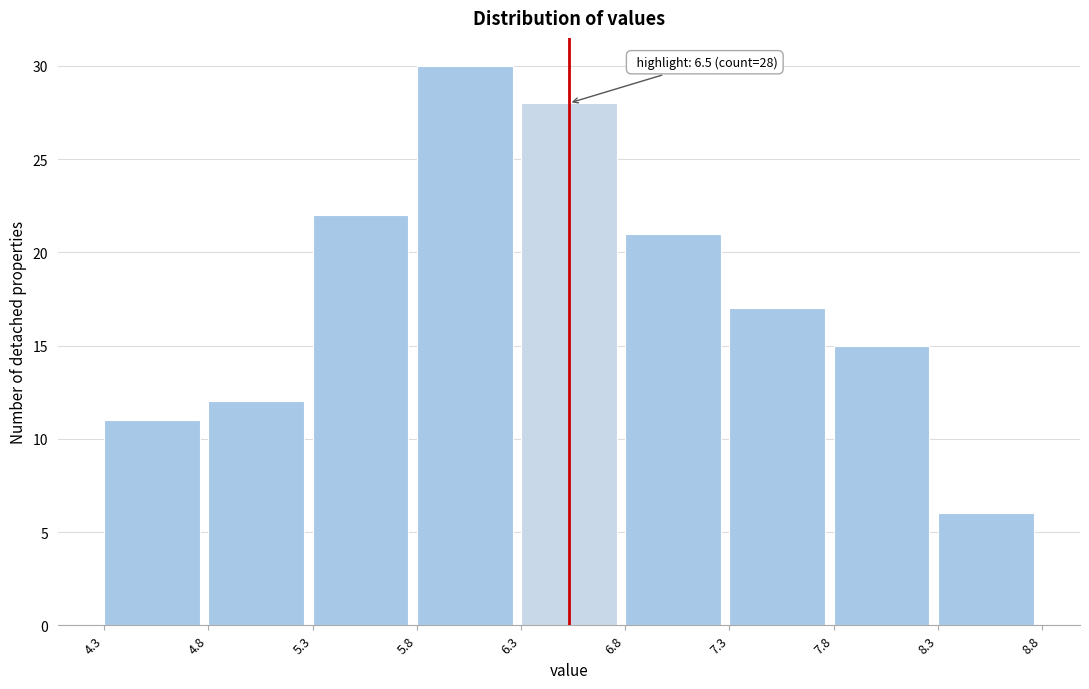

Over which range of the x-axis is the bar tallest?

5.8 to 6.3